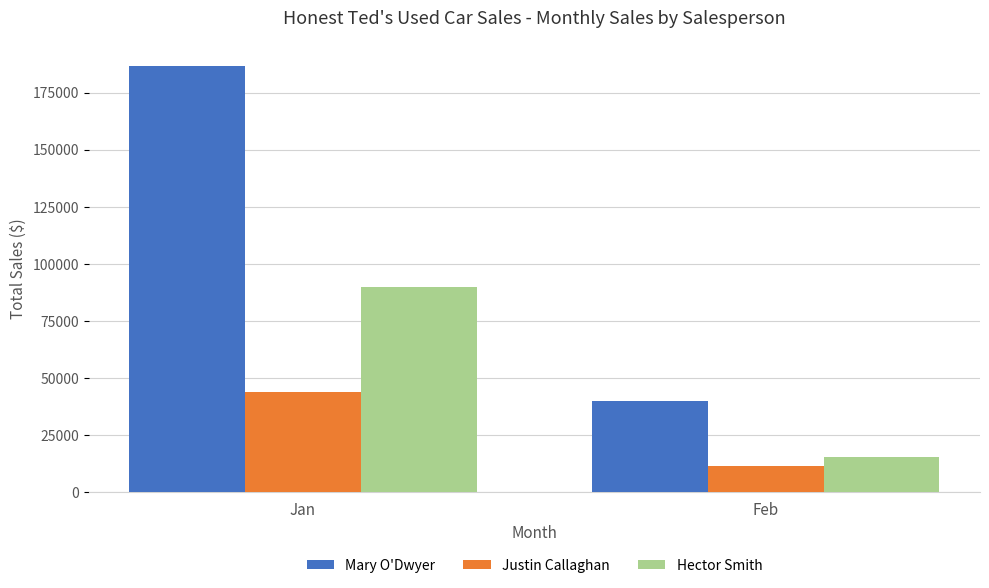

What is the total value across all series at Jan?

320406